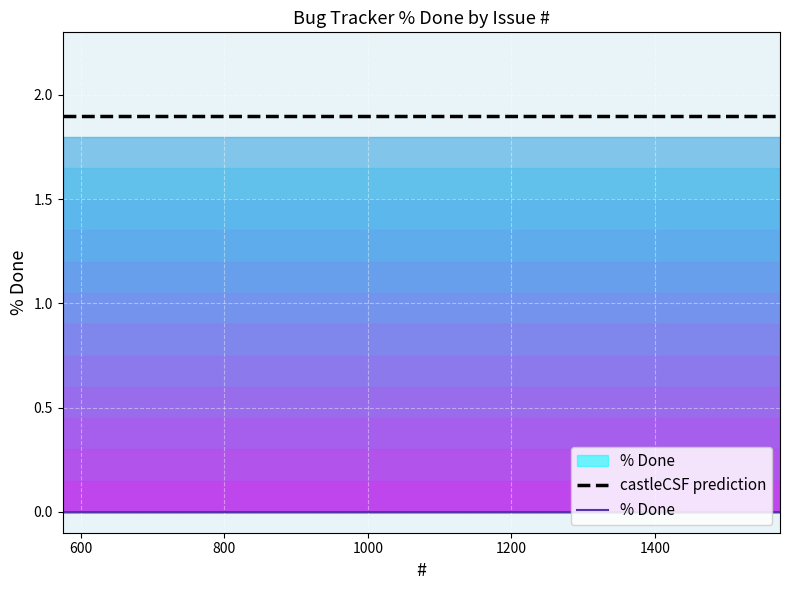

True or false: % Done and castleCSF prediction intersect in this chart.

False